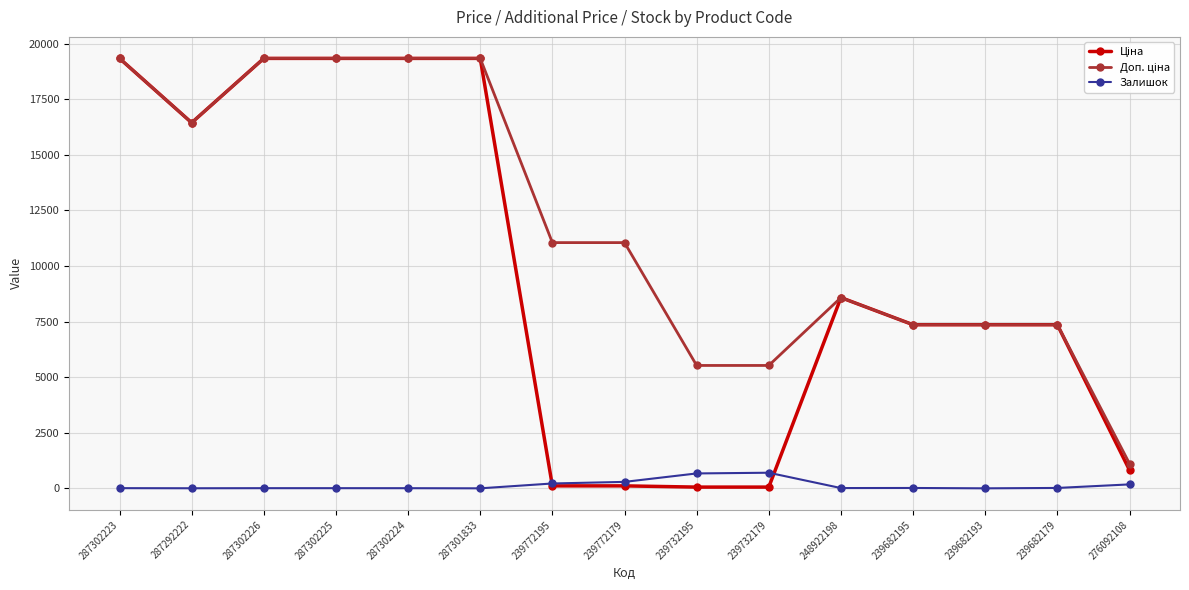

Does the chart have visible grid lines?

Yes